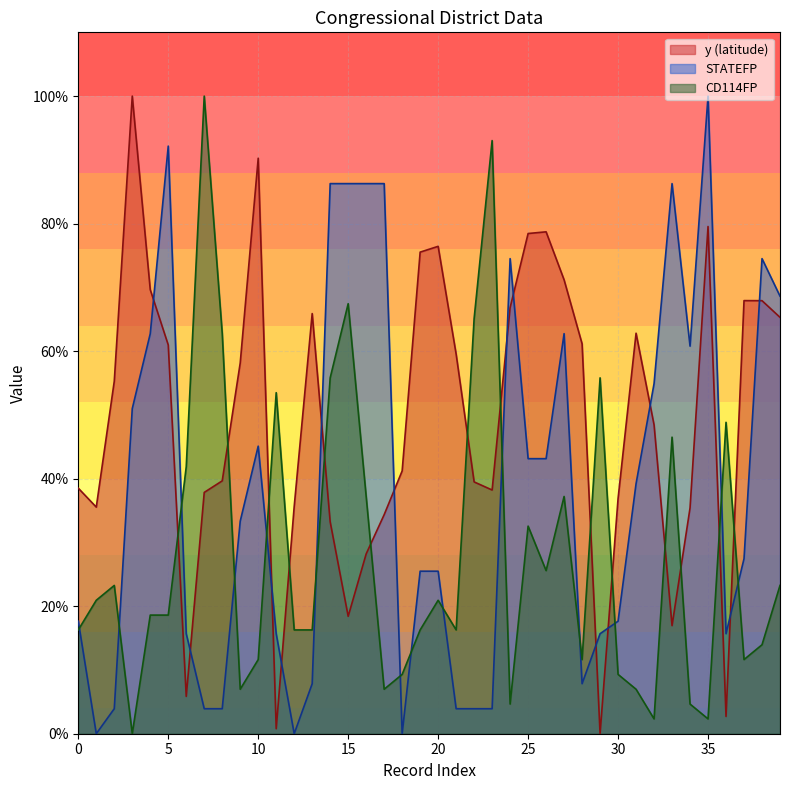

Reading left to right, what are all the values shown in this chart?

y (latitude): 0=19.3	1=17.8	2=27.6	3=50.0	4=34.8	5=30.5	6=2.9	7=18.9	8=19.8	9=29.1	10=45.1	11=0.4	12=17.8	13=32.9	14=16.6	15=9.2	16=14.1	17=17.2	18=20.6	19=37.8	20=38.2	21=29.8	22=19.7	23=19.1	24=33.4	25=39.2	26=39.4	27=35.6	28=30.6	29=0.0	30=18.4	31=31.4	32=24.2	33=8.5	34=17.7	35=39.8	36=1.4	37=34.0	38=34.0	39=32.7
STATEFP: 0=8.8	1=0.0	2=2.0	3=25.5	4=31.4	5=46.1	6=7.8	7=2.0	8=2.0	9=16.7	10=22.5	11=7.8	12=0.0	13=3.9	14=43.1	15=43.1	16=43.1	17=43.1	18=0.0	19=12.7	20=12.7	21=2.0	22=2.0	23=2.0	24=37.3	25=21.6	26=21.6	27=31.4	28=3.9	29=7.8	30=8.8	31=19.6	32=27.5	33=43.1	34=30.4	35=50.0	36=7.8	37=13.7	38=37.3	39=34.3
CD114FP: 0=8.1	1=10.5	2=11.6	3=0.0	4=9.3	5=9.3	6=20.9	7=50.0	8=31.4	9=3.5	10=5.8	11=26.7	12=8.1	13=8.1	14=27.9	15=33.7	16=18.6	17=3.5	18=4.7	19=8.1	20=10.5	21=8.1	22=32.6	23=46.5	24=2.3	25=16.3	26=12.8	27=18.6	28=5.8	29=27.9	30=4.7	31=3.5	32=1.2	33=23.3	34=2.3	35=1.2	36=24.4	37=5.8	38=7.0	39=11.6